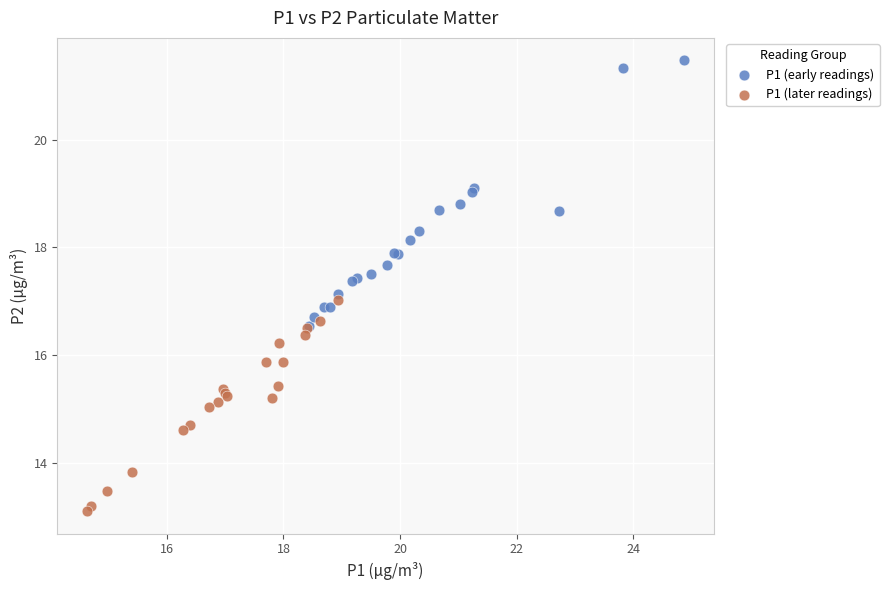

Which series reaches the minimum Y coordinate?

P1 (later readings)